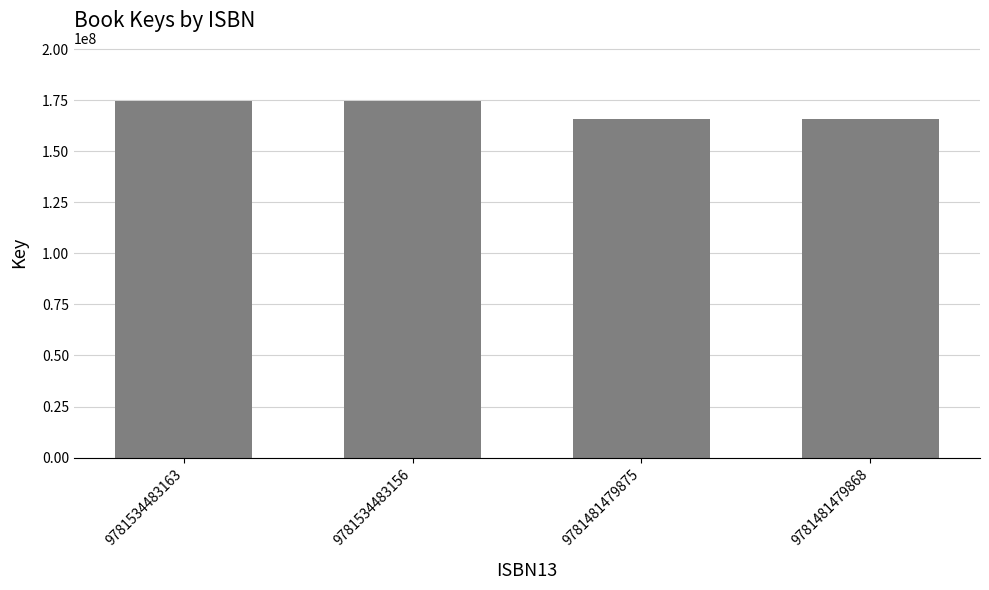

How many distinct data groups are displayed?

1